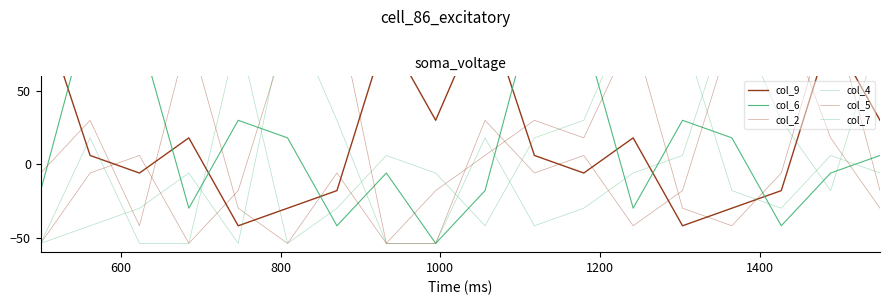

How many data points in col_7 are less than -6?

8